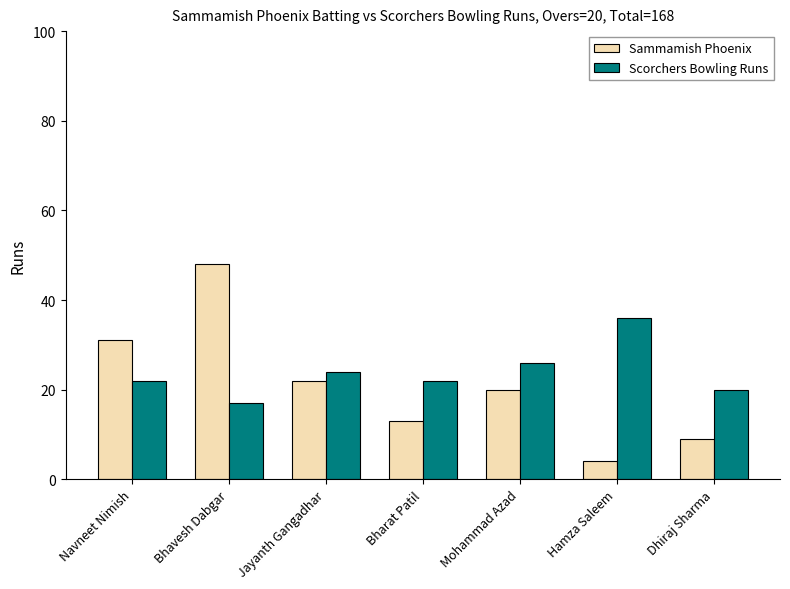

What is the approximate value of Scorchers Bowling Runs at Jayanth Gangadhar, to the nearest 10?

20